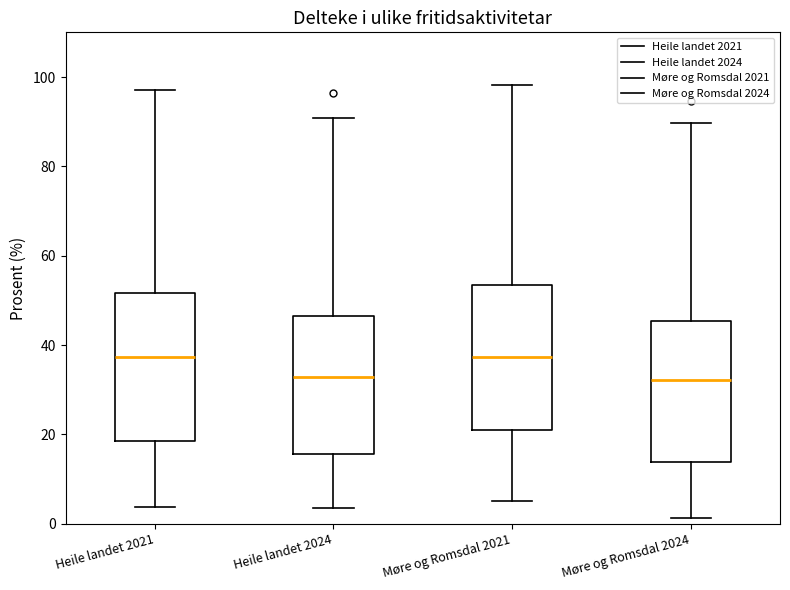

Reading left to right, transcribe this box plot: for each box, give where its median line is, the range the box spans, and where its two whiskers end, as read against the y-axis. The values are not printed on the chart, so give them approximately, as read against the axis.

Heile landet 2021: median 38, box 18 to 52, whiskers 4 to 98
Heile landet 2024: median 32, box 16 to 46, whiskers 4 to 90
Møre og Romsdal 2021: median 38, box 20 to 54, whiskers 6 to 98
Møre og Romsdal 2024: median 32, box 14 to 46, whiskers 2 to 90